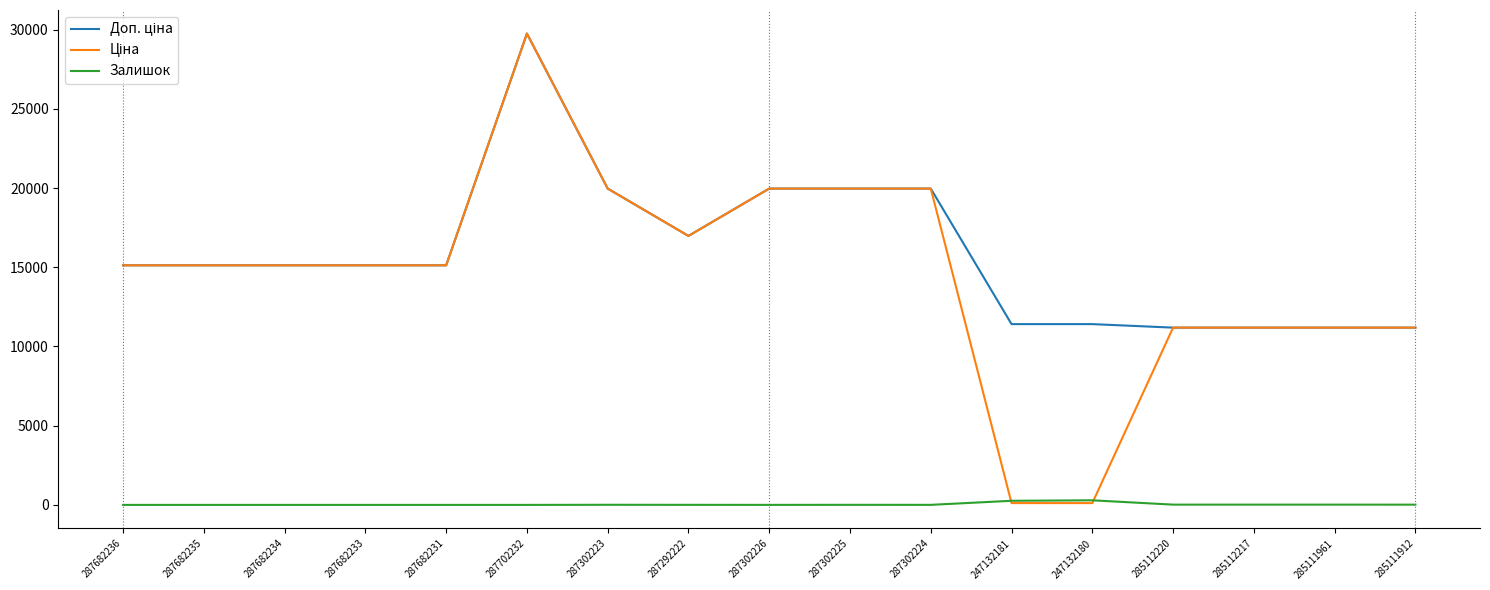

The Залишок series shows 290.0 at 247132180. True or false?

True